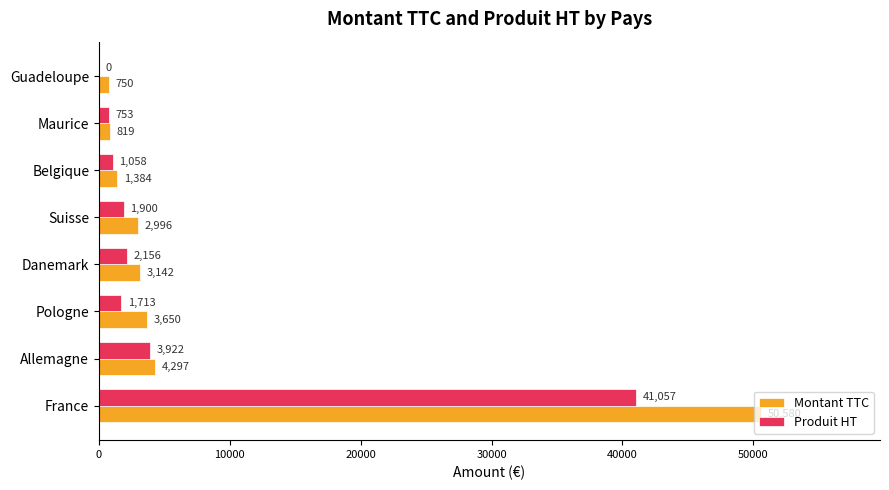

What is the sum of all Produit HT values?

52559.0